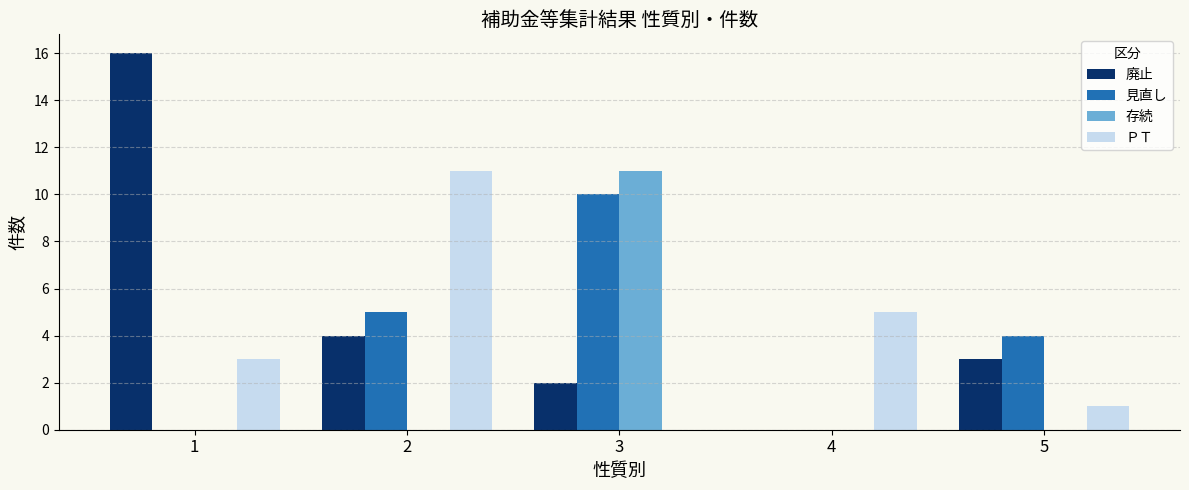

Is the value of 廃止 at 2 greater than the value of 存続 at 2?

Yes